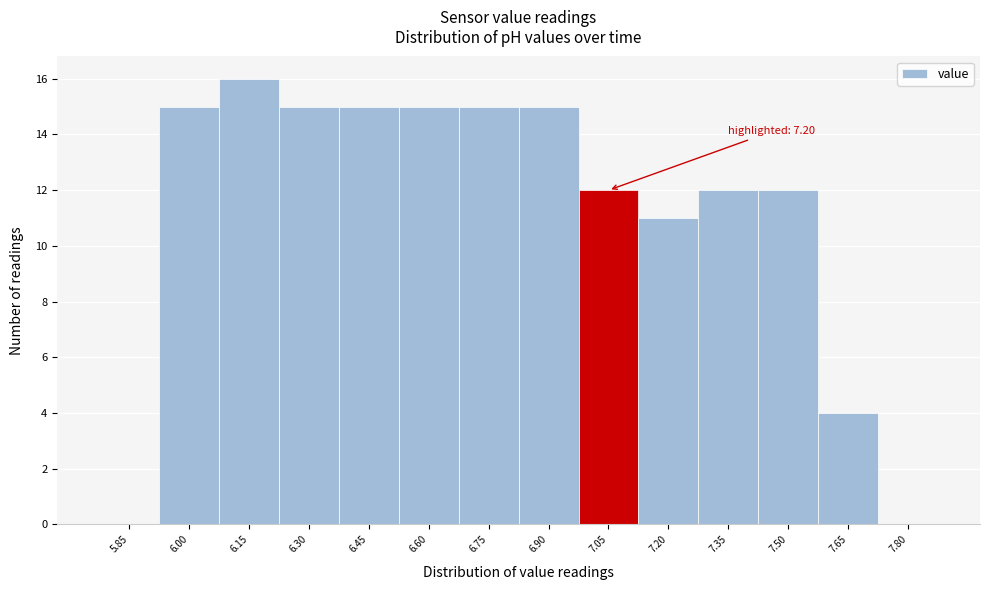

Reading right to left, extract all data points from this chart.

7.80=0	7.65=4	7.50=12	7.35=12	7.20=11	7.05=12	6.90=15	6.75=15	6.60=15	6.45=15	6.30=15	6.15=16	6.00=15	5.85=0